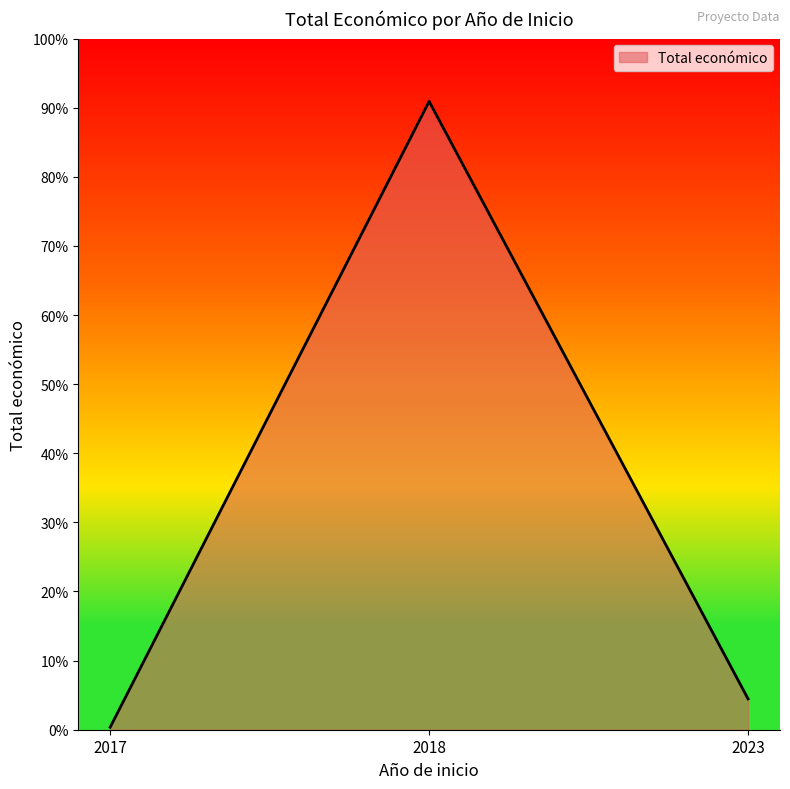

Is it true that the value at 2017 is 0.1?

False